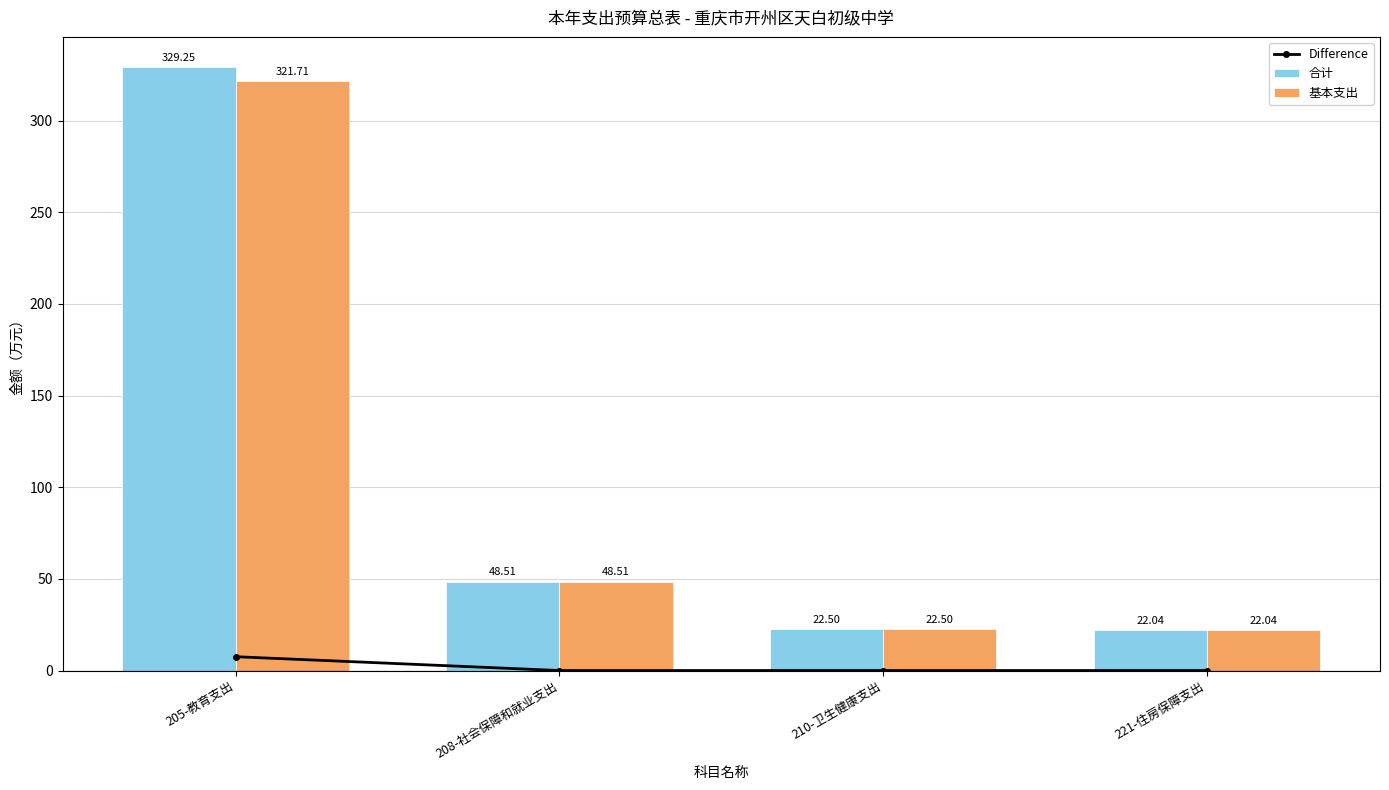

What is the label of the 3rd bar from the left?

210-卫生健康支出